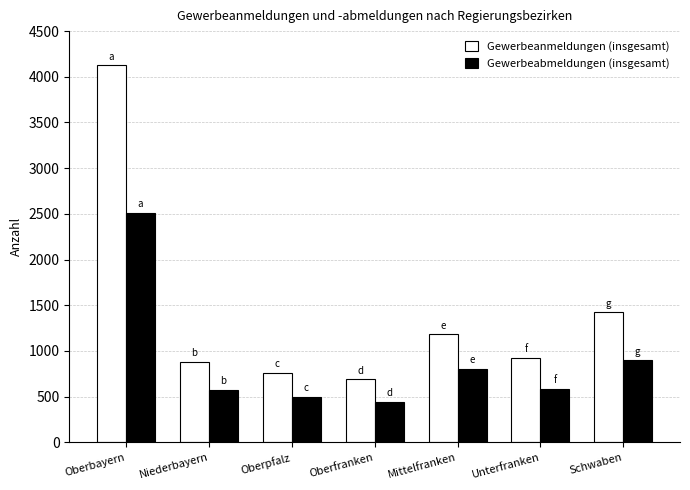

True or false: Gewerbeabmeldungen (insgesamt) has a value of 897 at Schwaben.

True